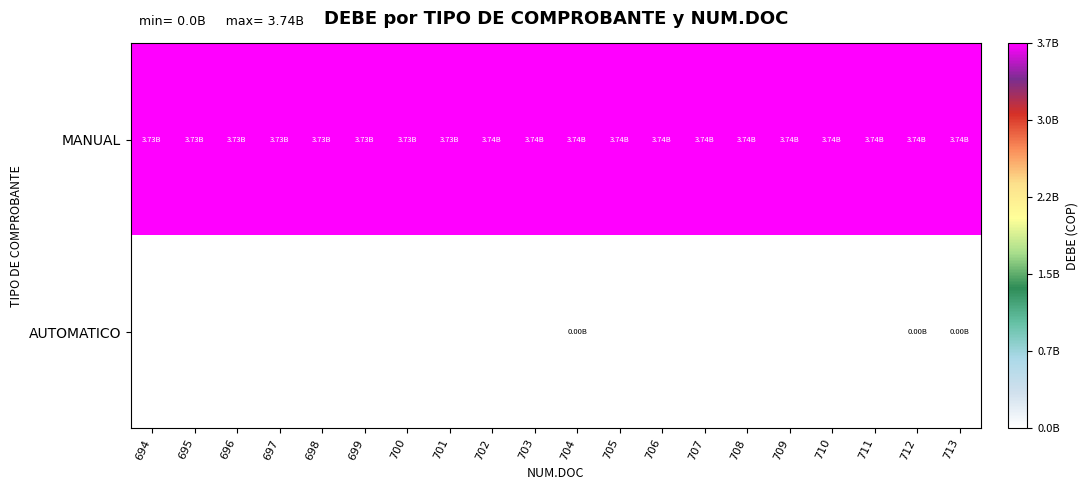

How many data points does each series have?

20